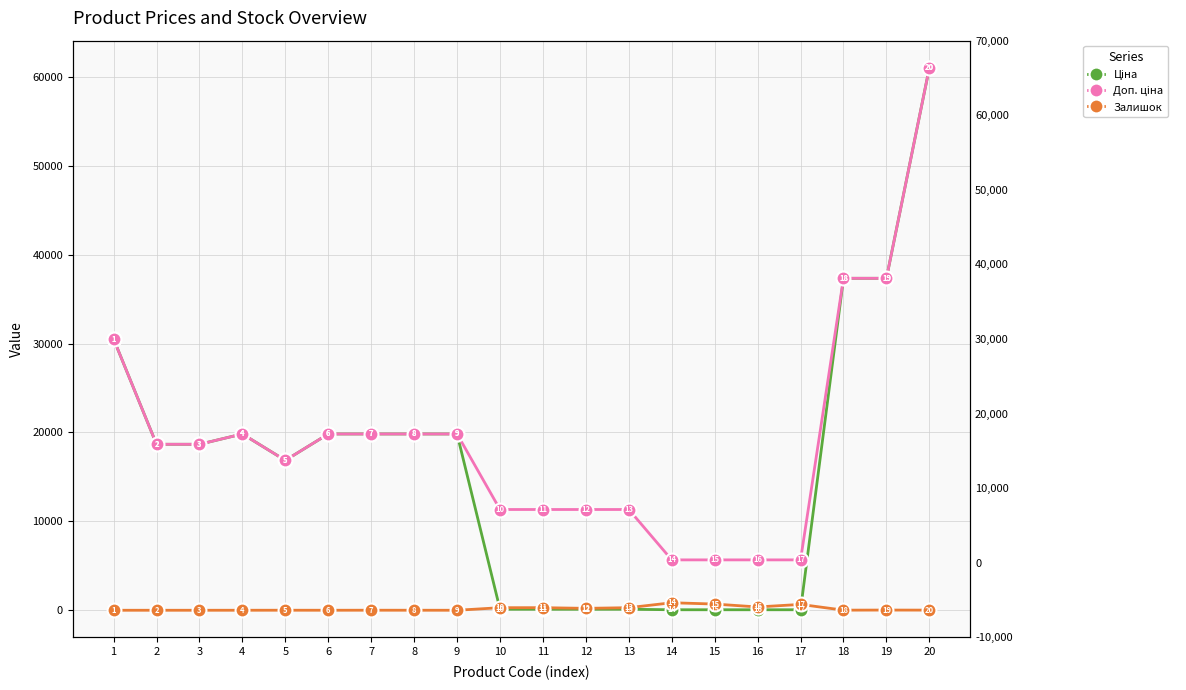

At how many categories does at least one series exceed 6939?

16